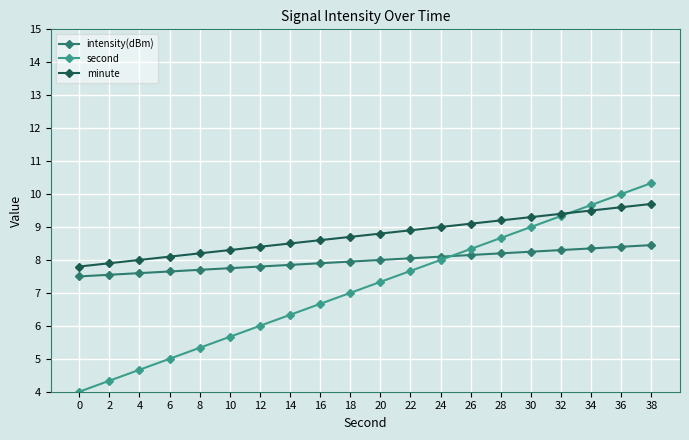

The value of intensity(dBm) at 20 is 8.0. True or false?

True